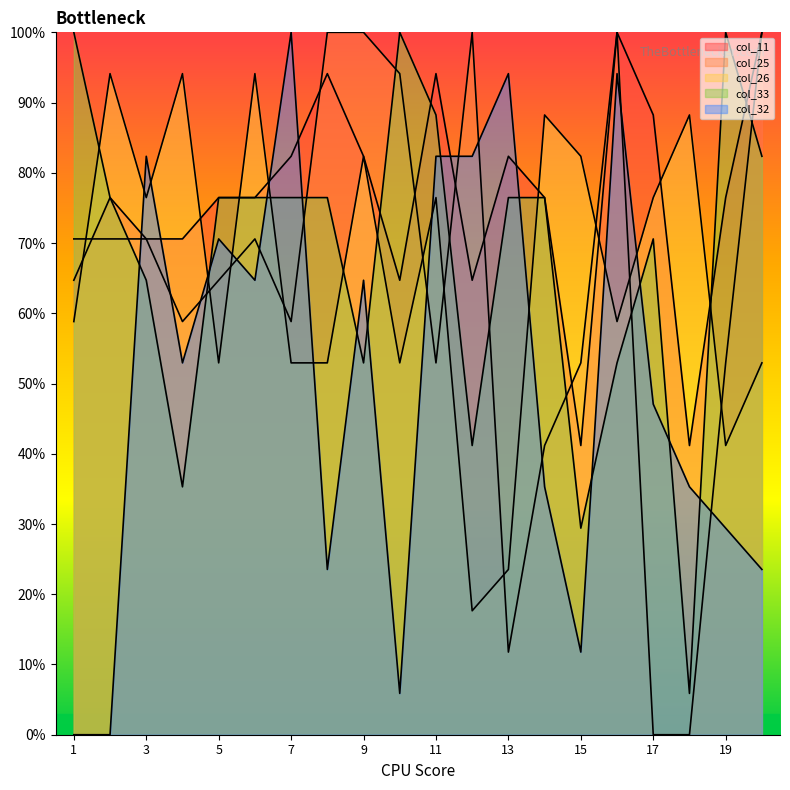

Reading right to left, transcribe all the data shown in this chart.

col_11: 20=100.0	19=76.5	18=41.2	17=88.2	16=100.0	15=41.2	14=76.5	13=82.4	12=64.7	11=94.1	10=64.7	9=82.4	8=94.1	7=82.4	6=76.5	5=76.5	4=70.6	3=70.6	2=76.5	1=64.7
col_25: 20=100.0	19=52.9	18=0.0	17=0.0	16=100.0	15=52.9	14=41.2	13=11.8	12=100.0	11=52.9	10=94.1	9=100.0	8=100.0	7=58.8	6=70.6	5=64.7	4=58.8	3=70.6	2=70.6	1=70.6
col_26: 20=52.9	19=41.2	18=88.2	17=76.5	16=58.8	15=82.4	14=88.2	13=23.5	12=17.6	11=76.5	10=52.9	9=82.4	8=52.9	7=52.9	6=94.1	5=52.9	4=94.1	3=76.5	2=94.1	1=58.8
col_33: 20=82.4	19=100.0	18=5.9	17=70.6	16=52.9	15=29.4	14=76.5	13=76.5	12=41.2	11=88.2	10=100.0	9=52.9	8=76.5	7=76.5	6=76.5	5=76.5	4=35.3	3=64.7	2=76.5	1=100.0
col_32: 20=23.5	19=29.4	18=35.3	17=47.1	16=94.1	15=11.8	14=35.3	13=94.1	12=82.4	11=82.4	10=5.9	9=64.7	8=23.5	7=100.0	6=64.7	5=70.6	4=52.9	3=82.4	2=0.0	1=0.0